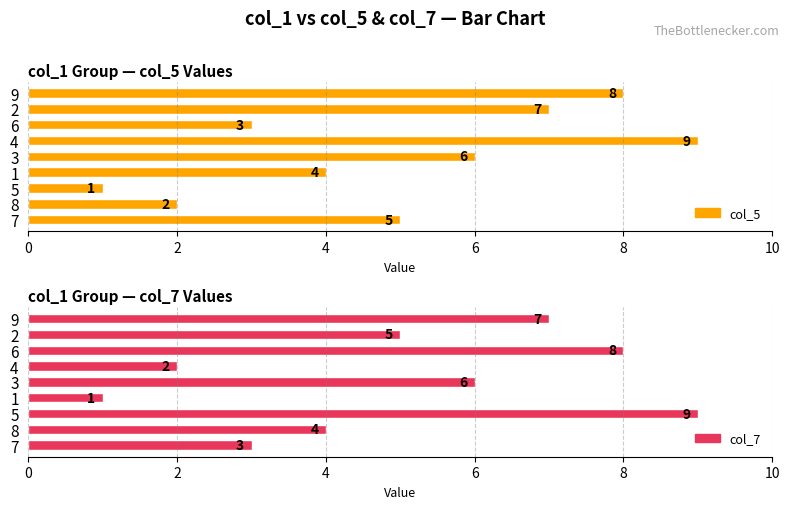

Count the number of categories in the chart.

9